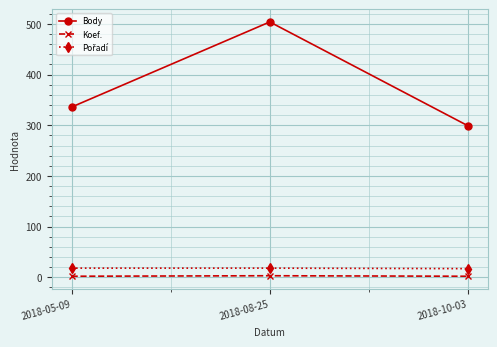

Is it true that Body equals 478 at 2018-05-09?

False